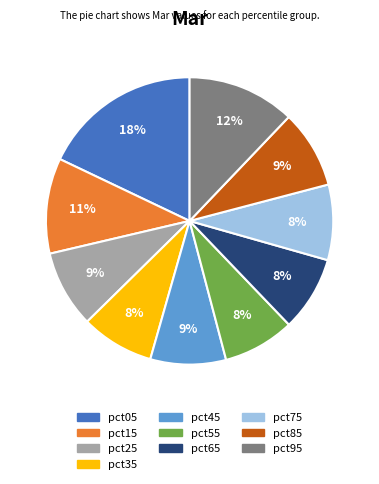

Approximately how many times larger is the value at pct35 compared to pct75?

1.0